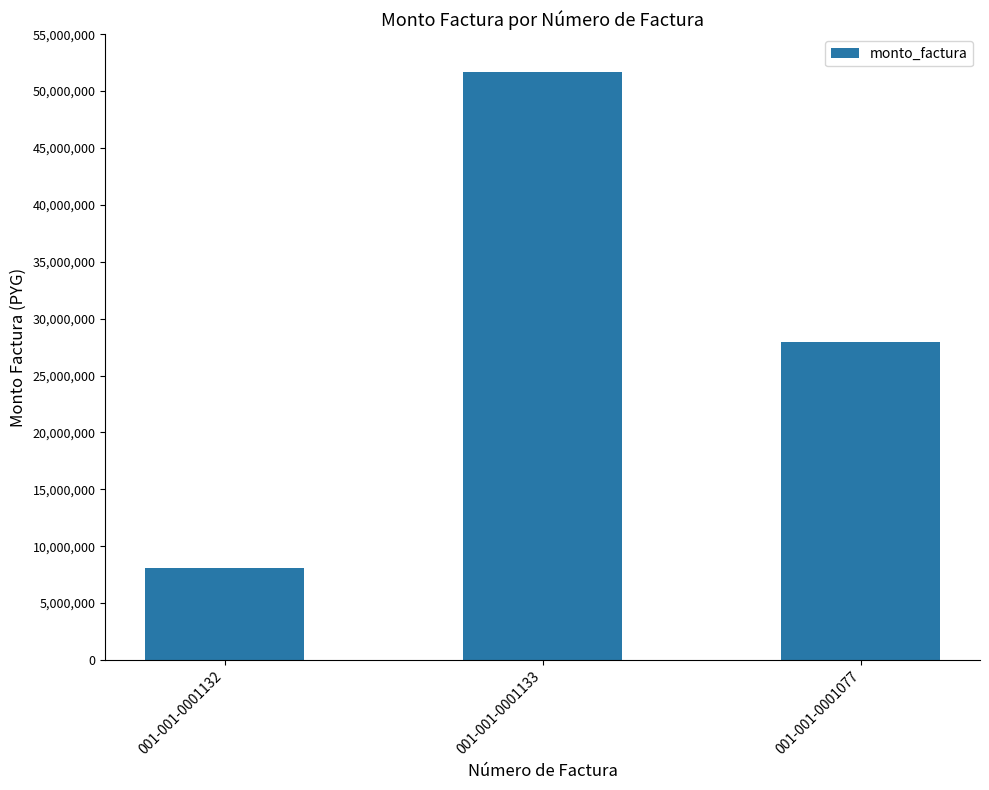

How many distinct data groups are displayed?

1